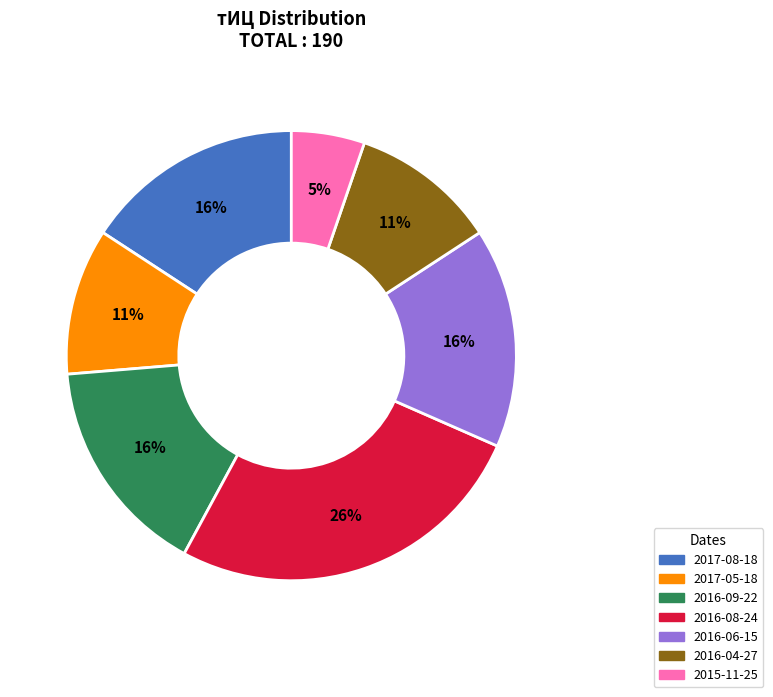

How many slices are in this pie chart?

7